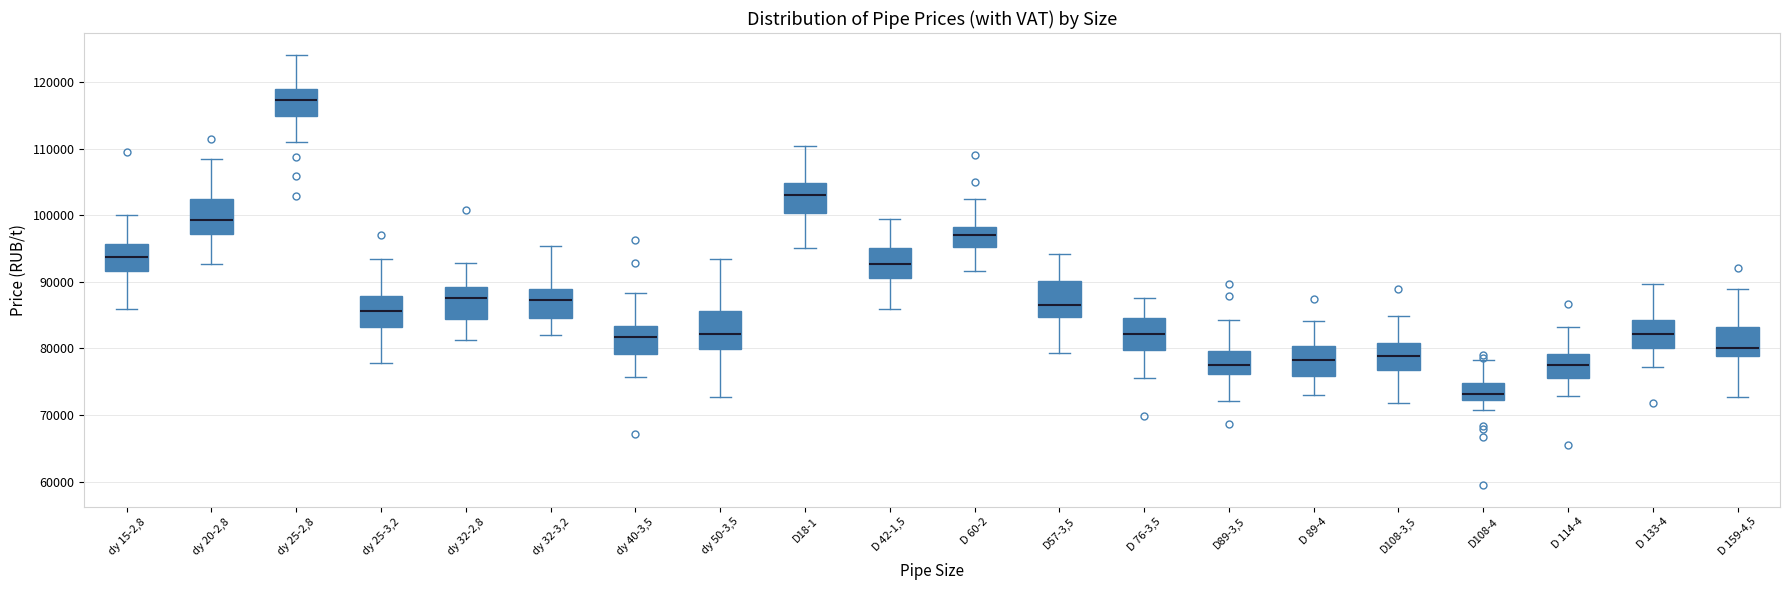

Reading left to right, read every box against the y-axis: the position of its median line, the range the box covers, and the ends of its whiskers. The values are not printed on the chart, so give them approximately, as read against the axis.

dy 15-2,8: median 94000, box 92000 to 96000, whiskers 86000 to 100000
dy 20-2,8: median 99000, box 97000 to 102000, whiskers 93000 to 108000
dy 25-2,8: median 117000, box 115000 to 119000, whiskers 111000 to 124000
dy 25-3,2: median 86000, box 83000 to 88000, whiskers 78000 to 93000
dy 32-2,8: median 88000, box 84000 to 89000, whiskers 81000 to 93000
dy 32-3,2: median 87000, box 85000 to 89000, whiskers 82000 to 95000
dy 40-3,5: median 82000, box 79000 to 83000, whiskers 76000 to 88000
dy 50-3,5: median 82000, box 80000 to 86000, whiskers 73000 to 93000
D18-1: median 103000, box 100000 to 105000, whiskers 95000 to 110000
D 42-1,5: median 93000, box 91000 to 95000, whiskers 86000 to 99000
D 60-2: median 97000, box 95000 to 98000, whiskers 92000 to 102000
D57-3,5: median 86000, box 85000 to 90000, whiskers 79000 to 94000
D 76-3,5: median 82000, box 80000 to 85000, whiskers 76000 to 88000
D89-3,5: median 78000, box 76000 to 80000, whiskers 72000 to 84000
D 89-4: median 78000, box 76000 to 80000, whiskers 73000 to 84000
D108-3,5: median 79000, box 77000 to 81000, whiskers 72000 to 85000
D108-4: median 73000, box 72000 to 75000, whiskers 71000 to 78000
D 114-4: median 78000, box 76000 to 79000, whiskers 73000 to 83000
D 133-4: median 82000, box 80000 to 84000, whiskers 77000 to 90000
D 159-4,5: median 80000, box 79000 to 83000, whiskers 73000 to 89000